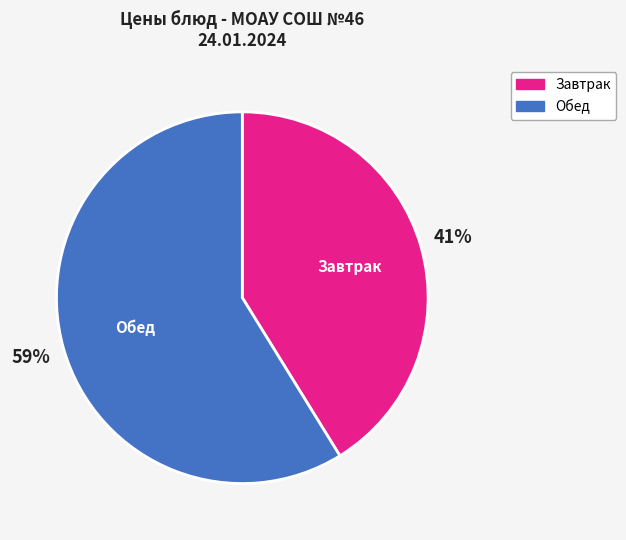

Does any single category account for the majority?

Yes